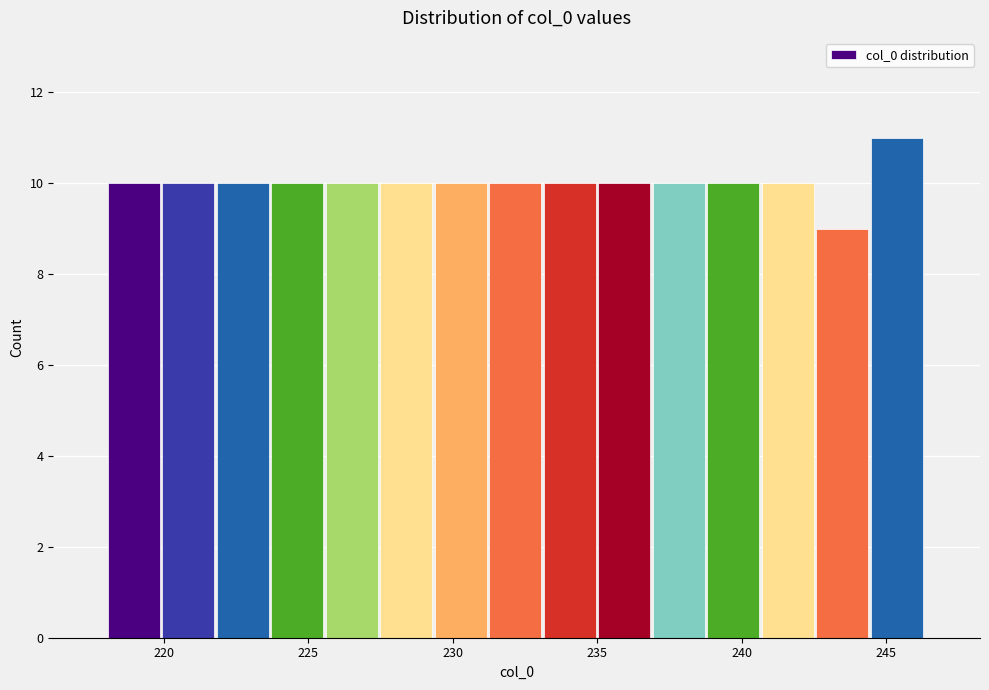

Read against the x-axis, roughly where is the centre of the tallest bar?

245.5